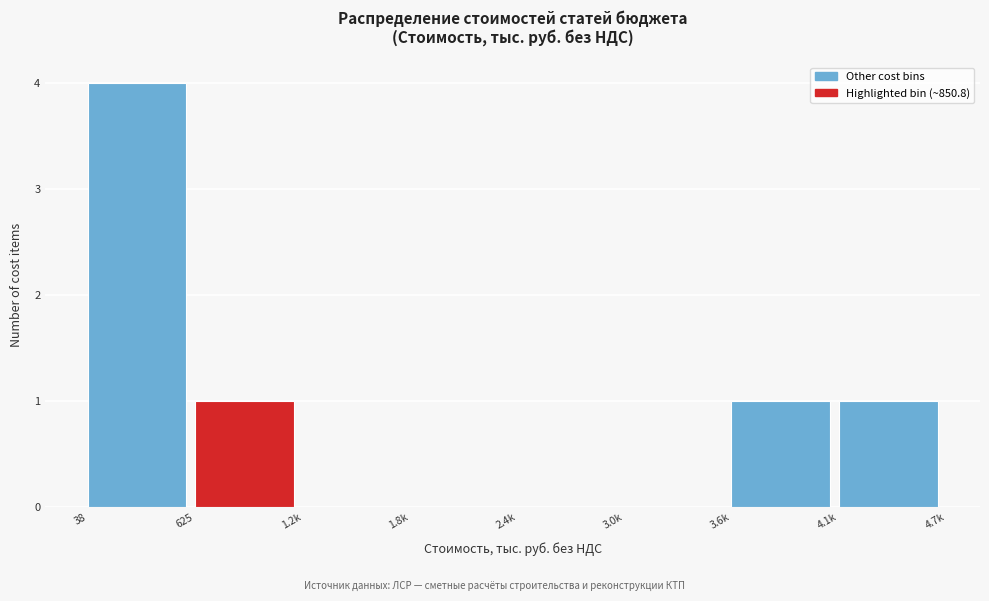

Reading left to right, list all the values displayed in this chart.

38=4	625=1	1.2k=0	1.8k=0	2.4k=0	3.0k=0	3.6k=1	4.1k=1